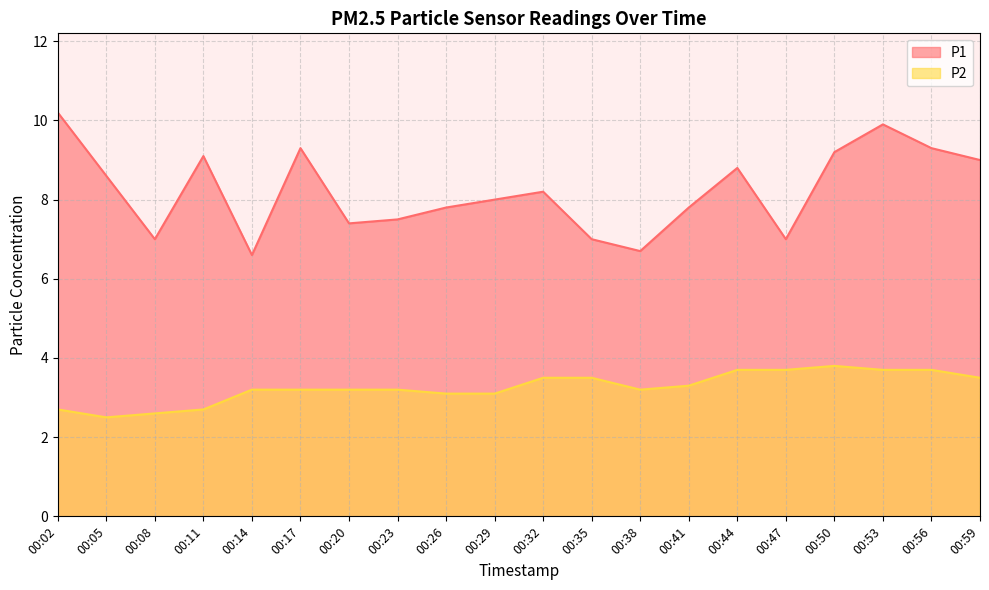

What is the sum of the P1 values at 00:17 and 00:26?

17.1